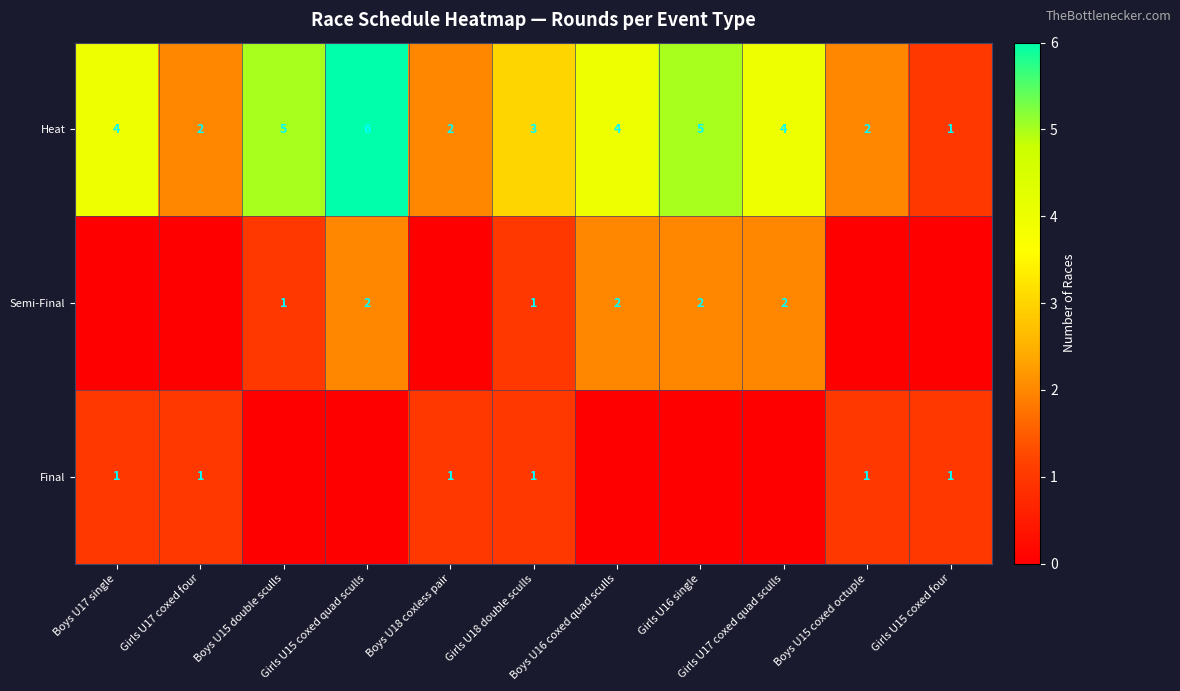

True or false: Heat has a value of 4 at Boys U17 single.

True